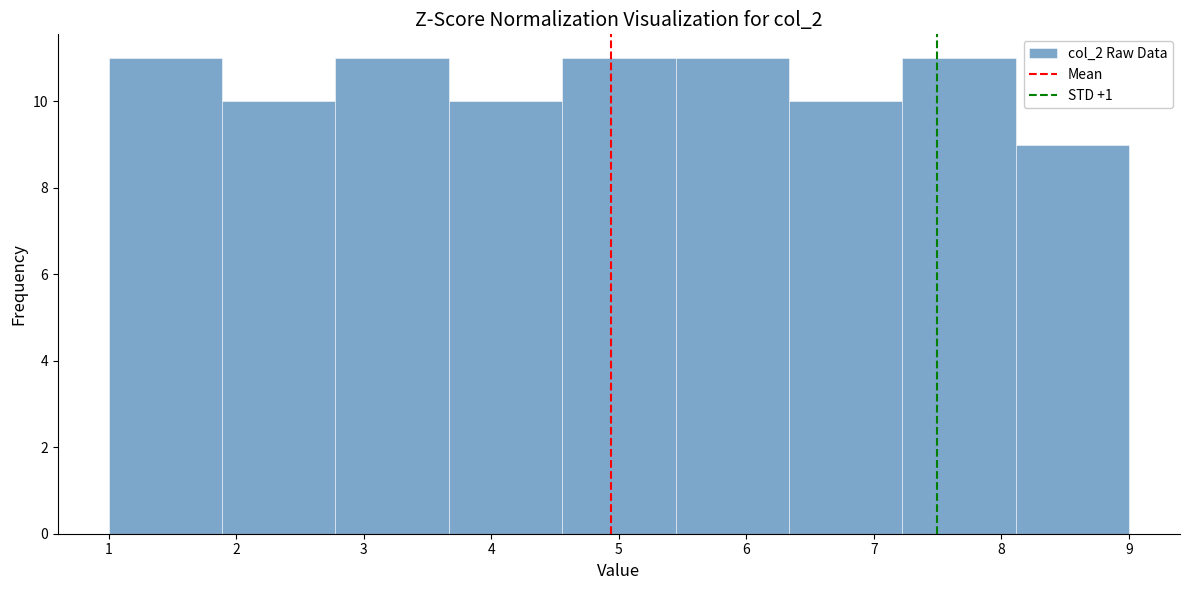

Reading left to right, list every bar in this chart as the range it spans on the x-axis followed by its height. Neither the bar edges nor the heights are printed on the chart, so give them approximately, as read against the axes.

1.0 to 1.9: 11
1.9 to 2.8: 10
2.8 to 3.7: 11
3.7 to 4.6: 10
4.6 to 5.4: 11
5.4 to 6.3: 11
6.3 to 7.2: 10
7.2 to 8.1: 11
8.1 to 9.0: 9